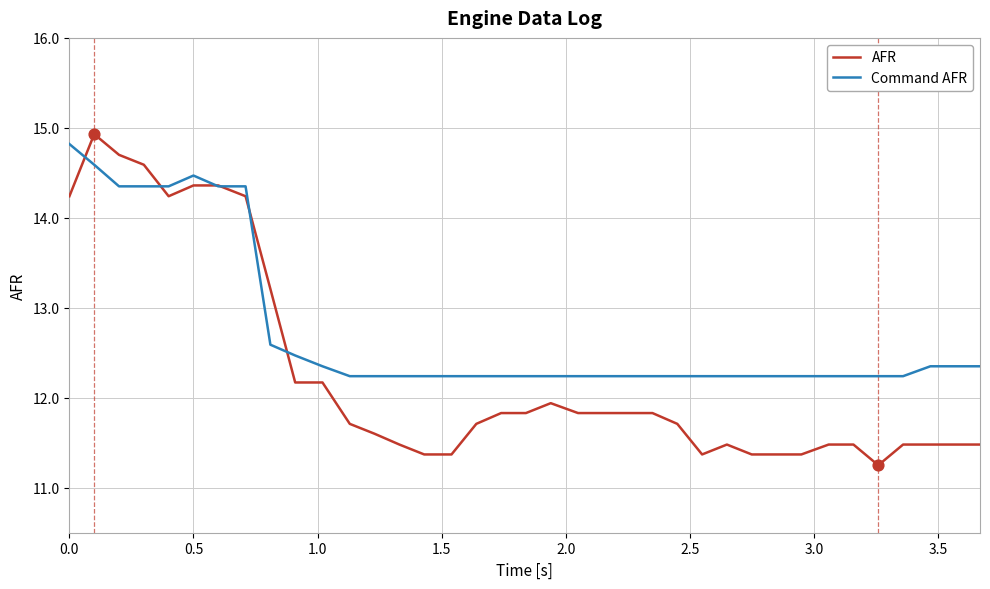

Which series has the largest range (max minus min)?

AFR